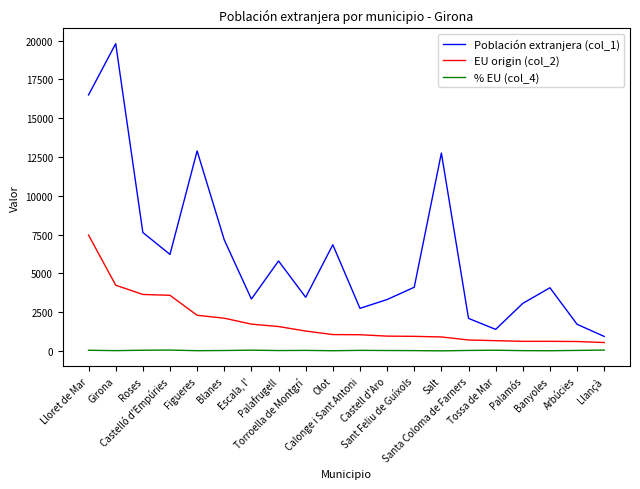

What are all the series names shown in the legend?

Población extranjera (col_1), EU origin (col_2), % EU (col_4)